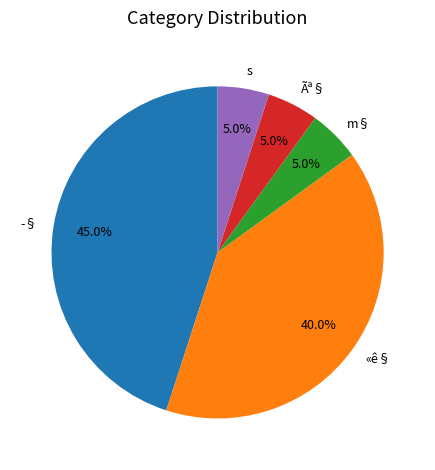

To the nearest percent, what portion does Ãª§ represent?

5%